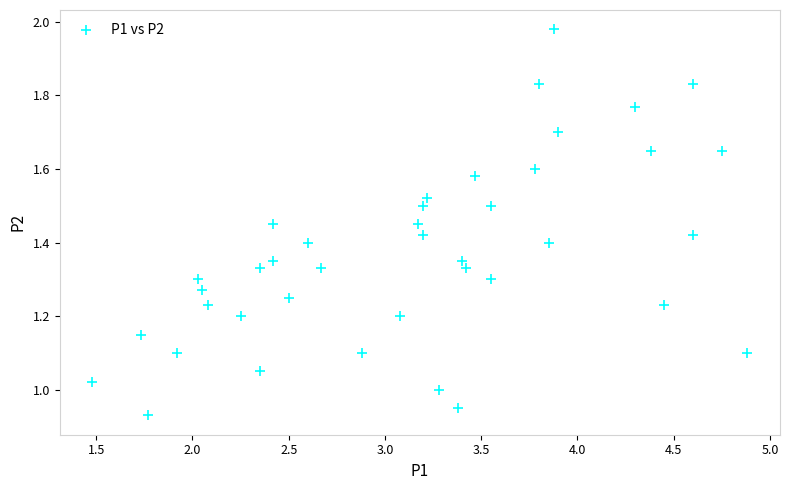

What is the range of X values (max minus min)?

3.4